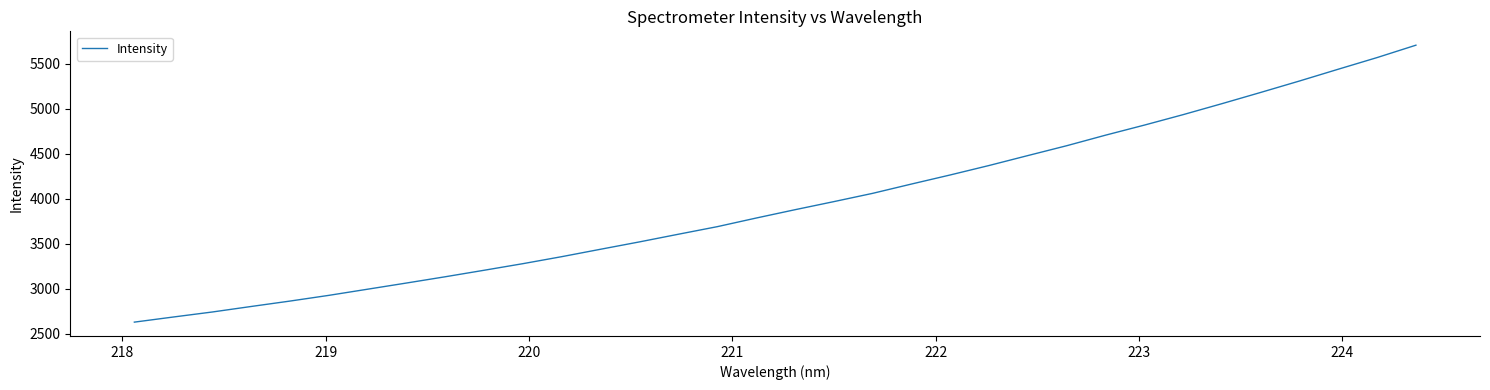

What is the smallest value displayed?

2630.4